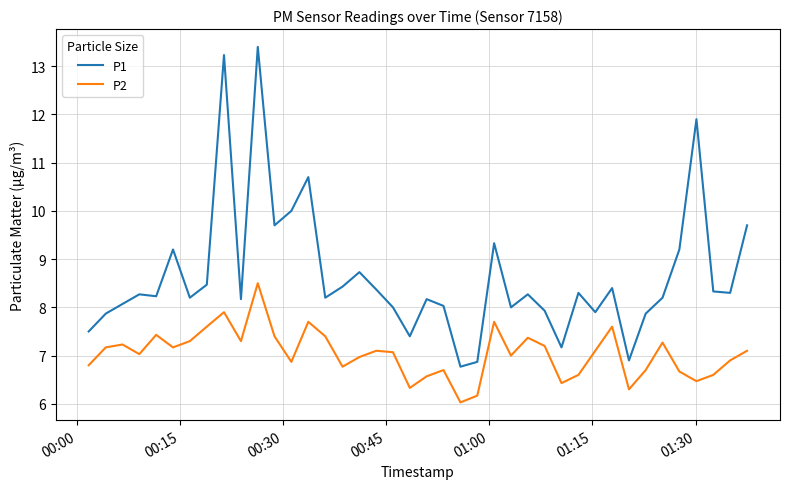

True or false: P2 and P1 cross at least once.

False